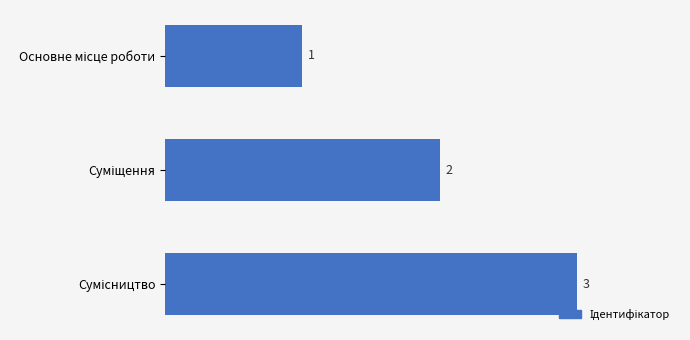

What is the value of the 2nd bar from the top?

2